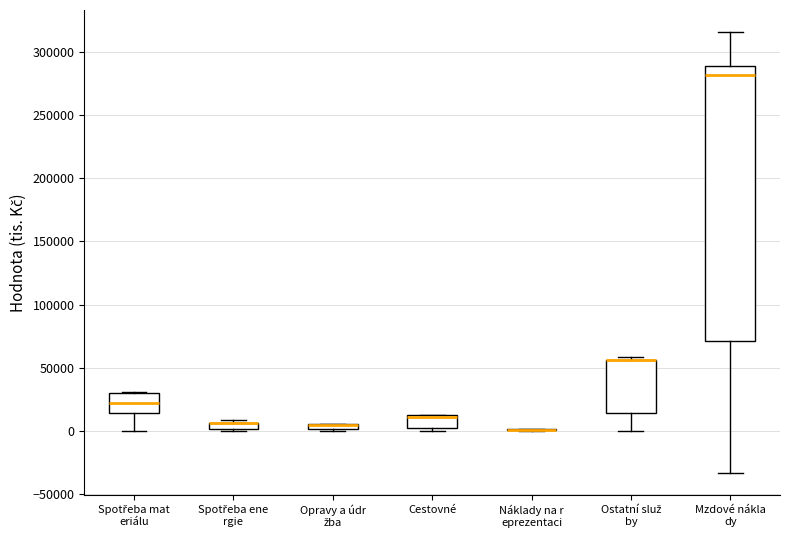

Comparing the boxes themselves (not the whiskers), which one is the tallest?

Mzdové nákla dy